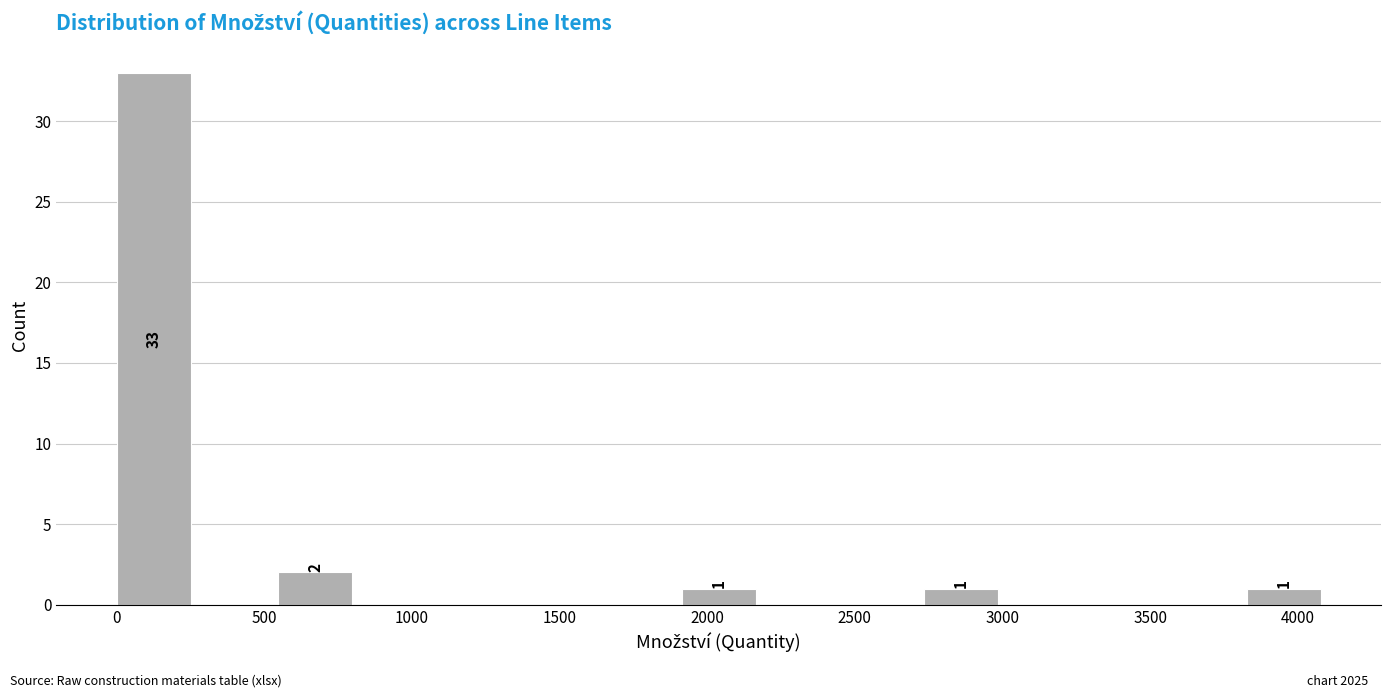

Over which range of the x-axis is the bar tallest?

0 to 250